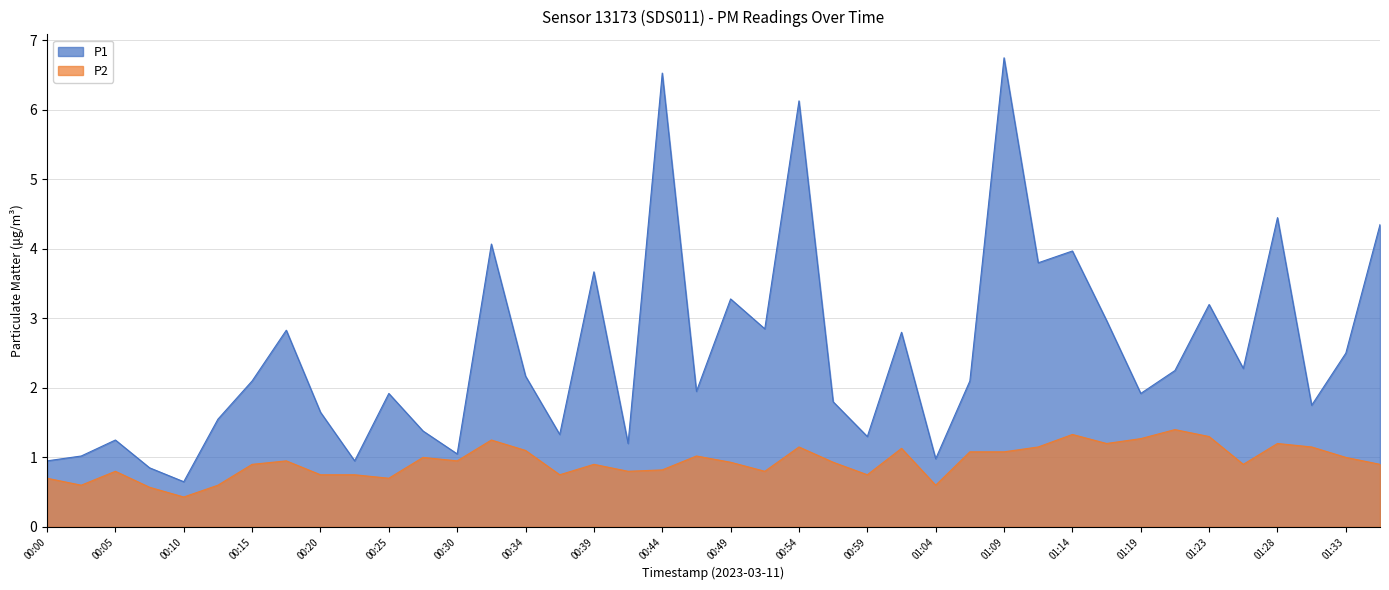

Does the chart have visible grid lines?

Yes